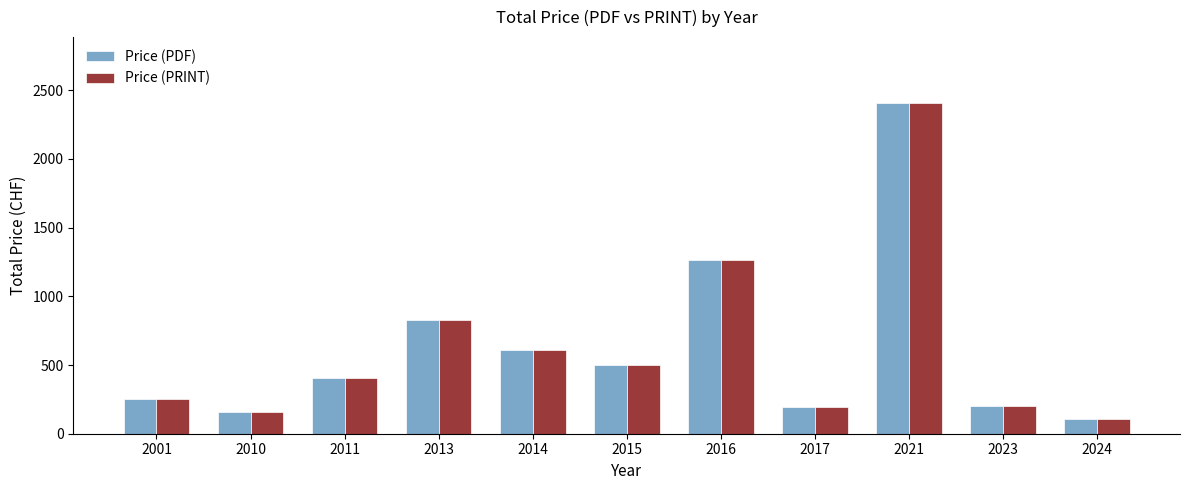

True or false: Price (PDF) has a value of 500 at 2015.

True